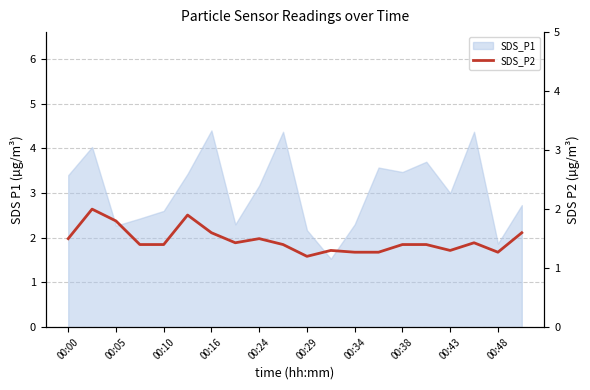

Read the value at 00:29.

1.2